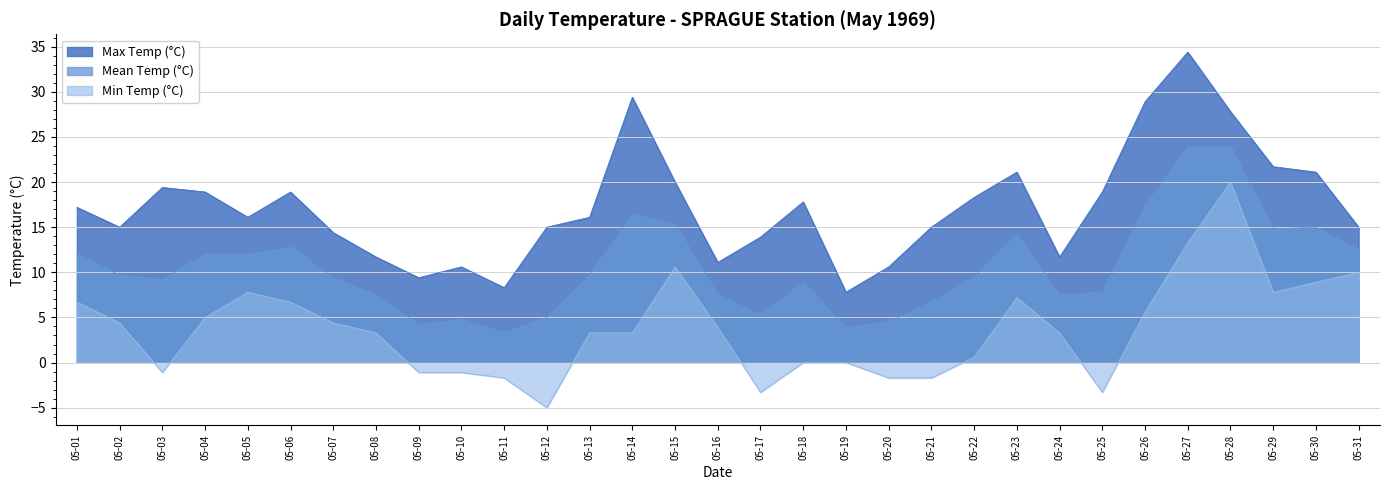

Reading left to right, extract all data points from this chart.

Max Temp (°C): 05-01=17.2	05-02=15.0	05-03=19.4	05-04=18.9	05-05=16.1	05-06=18.9	05-07=14.4	05-08=11.7	05-09=9.4	05-10=10.6	05-11=8.3	05-12=15.0	05-13=16.1	05-14=29.4	05-15=20.0	05-16=11.1	05-17=13.9	05-18=17.8	05-19=7.8	05-20=10.6	05-21=15.0	05-22=18.3	05-23=21.1	05-24=11.7	05-25=18.9	05-26=28.9	05-27=34.4	05-28=27.8	05-29=21.7	05-30=21.1	05-31=15.0
Mean Temp (°C): 05-01=12.0	05-02=9.7	05-03=9.2	05-04=12.0	05-05=12.0	05-06=12.8	05-07=9.4	05-08=7.5	05-09=4.2	05-10=4.8	05-11=3.3	05-12=5.0	05-13=9.7	05-14=16.4	05-15=15.3	05-16=7.5	05-17=5.3	05-18=8.9	05-19=3.9	05-20=4.5	05-21=6.7	05-22=9.5	05-23=14.2	05-24=7.5	05-25=7.8	05-26=17.3	05-27=23.9	05-28=23.9	05-29=14.8	05-30=15.0	05-31=12.5
Min Temp (°C): 05-01=6.7	05-02=4.4	05-03=-1.1	05-04=5.0	05-05=7.8	05-06=6.7	05-07=4.4	05-08=3.3	05-09=-1.1	05-10=-1.1	05-11=-1.7	05-12=-5.0	05-13=3.3	05-14=3.3	05-15=10.6	05-16=3.9	05-17=-3.3	05-18=0.0	05-19=0.0	05-20=-1.7	05-21=-1.7	05-22=0.6	05-23=7.2	05-24=3.3	05-25=-3.3	05-26=5.6	05-27=13.3	05-28=20.0	05-29=7.8	05-30=8.9	05-31=10.0